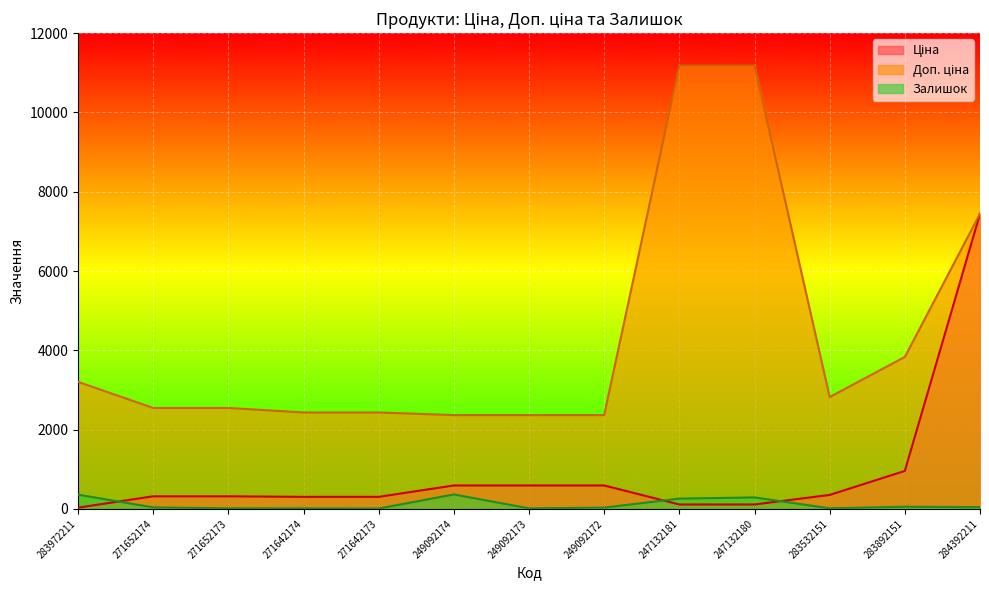

At which category is the sum across all series the highest?

284392211